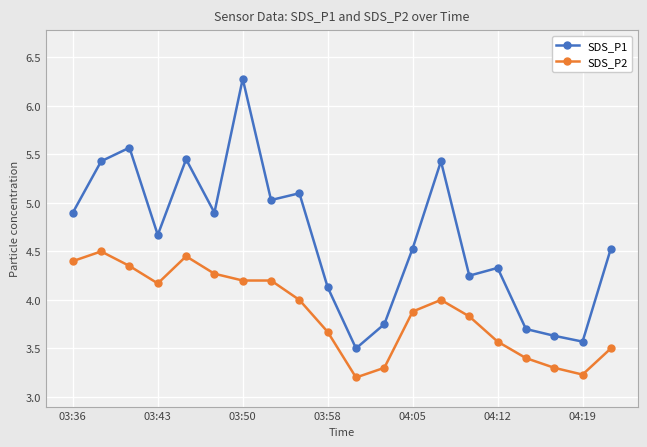

What are all the series names shown in the legend?

SDS_P1, SDS_P2